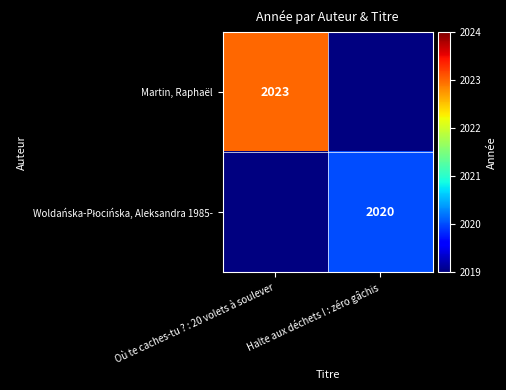

What is the greatest value displayed?

2023.0